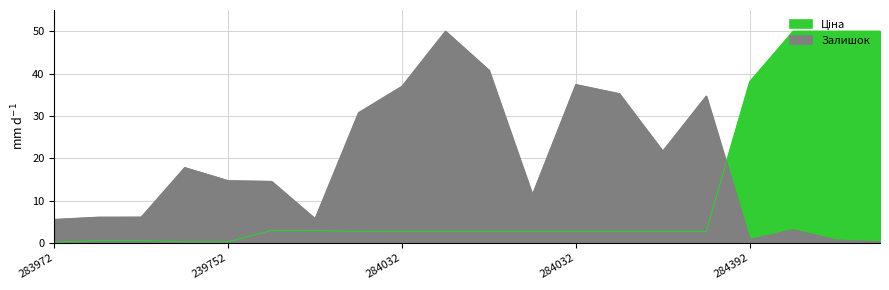

Reading right to left, extract all data points from this chart.

Ціна: 50.0	50.0	50.0	38.1	2.7	2.7	2.7	2.7	2.7	2.7	2.7	2.7	2.7	3.0	3.0	0.3	0.3	0.6	0.6	0.2
Залишок: 0.3	0.7	3.1	0.8	34.7	21.7	35.3	37.4	11.4	40.8	50.0	37.0	30.8	5.7	14.5	14.7	17.8	6.1	6.1	5.6